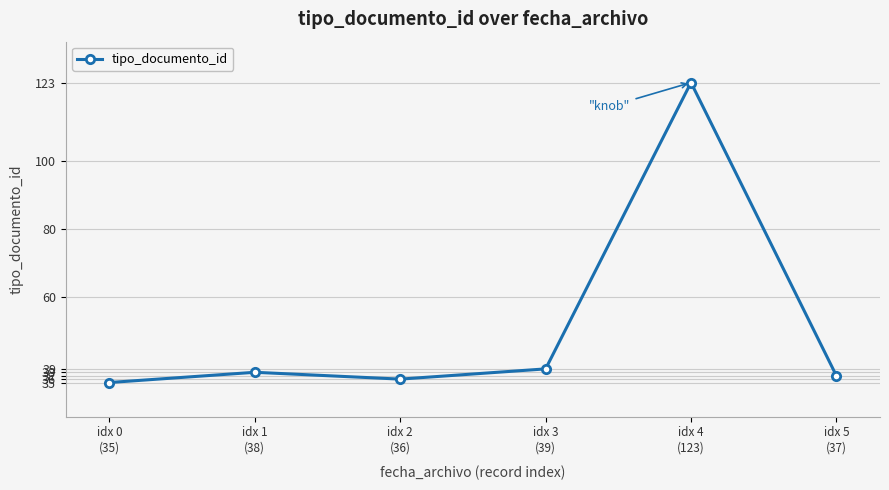

What is the difference between the second highest and minimum values?

4